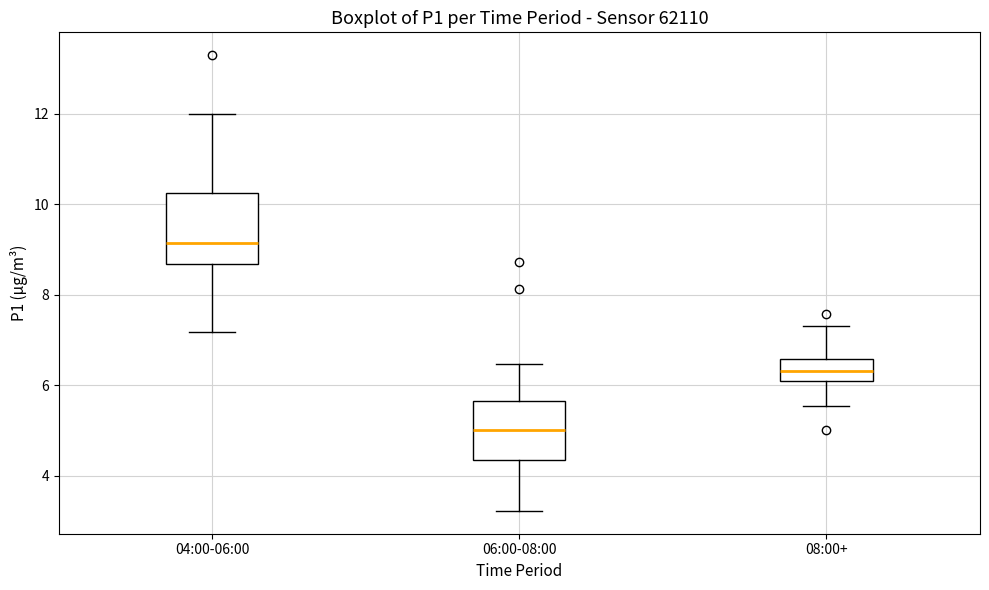

Comparing the boxes themselves (not the whiskers), which one is the tallest?

04:00-06:00